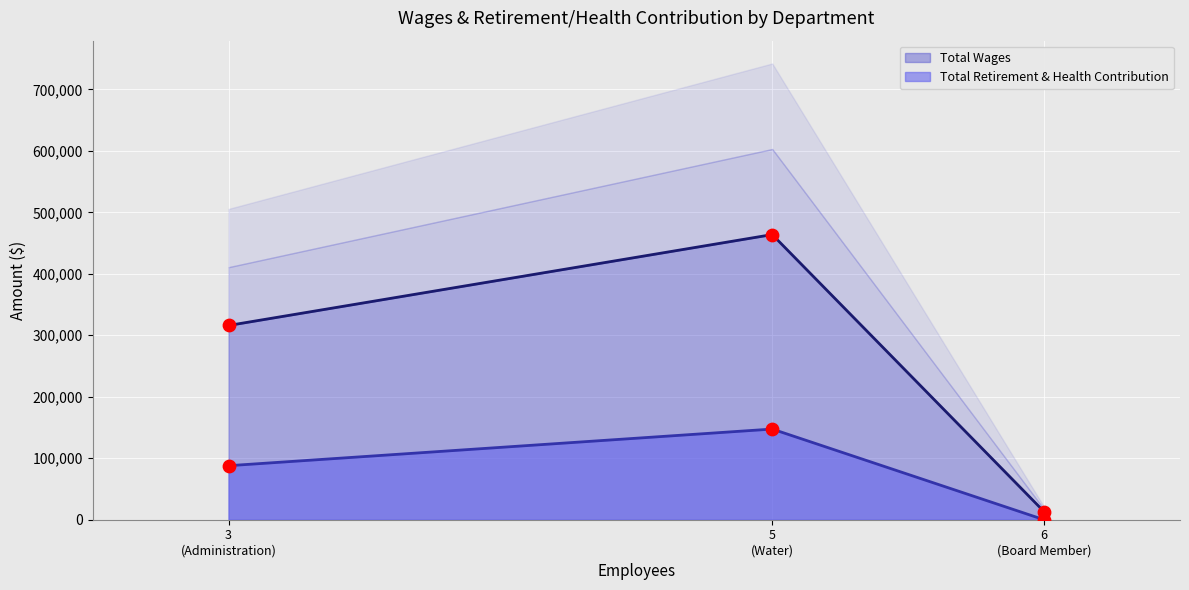

At how many categories does at least one series exceed 425781?

1